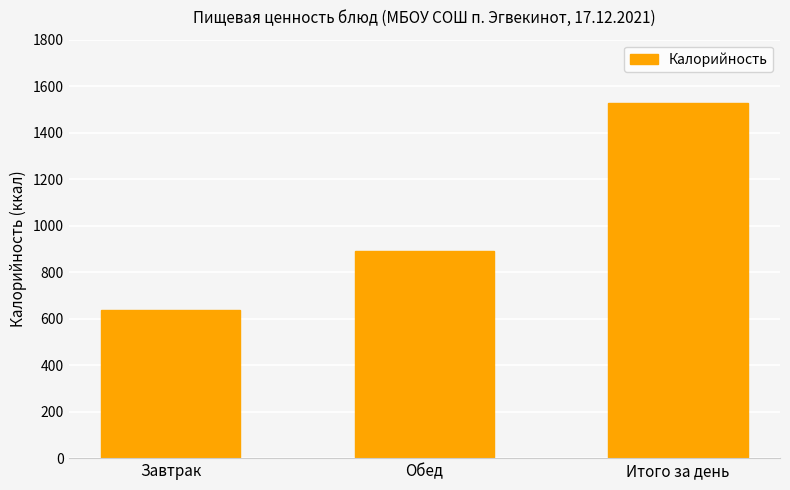

The chart shows a value of 440.4 at Обед. True or false?

False